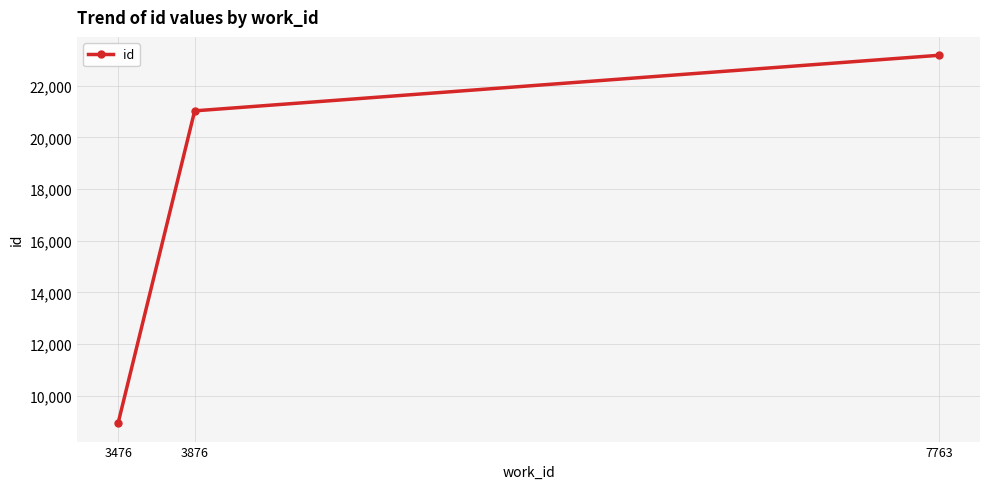

Rank the categories by value from lowest to highest.

3476, 3876, 7763